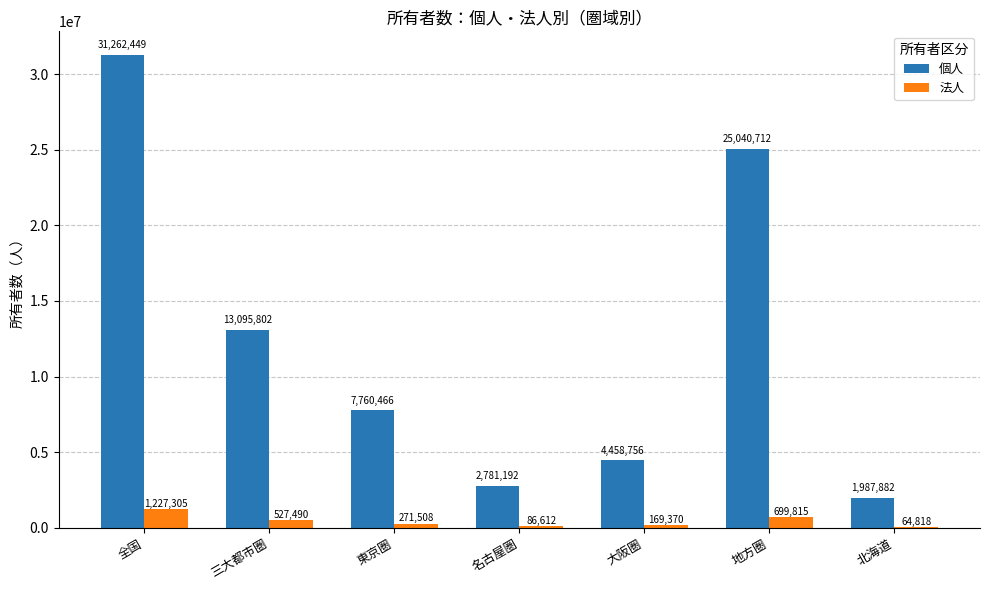

Reading right to left, transcribe all the data shown in this chart.

個人: 北海道=1987882	地方圏=25040712	大阪圏=4458756	名古屋圏=2781192	東京圏=7760466	三大都市圏=13095802	全国=31262449
法人: 北海道=64818	地方圏=699815	大阪圏=169370	名古屋圏=86612	東京圏=271508	三大都市圏=527490	全国=1227305